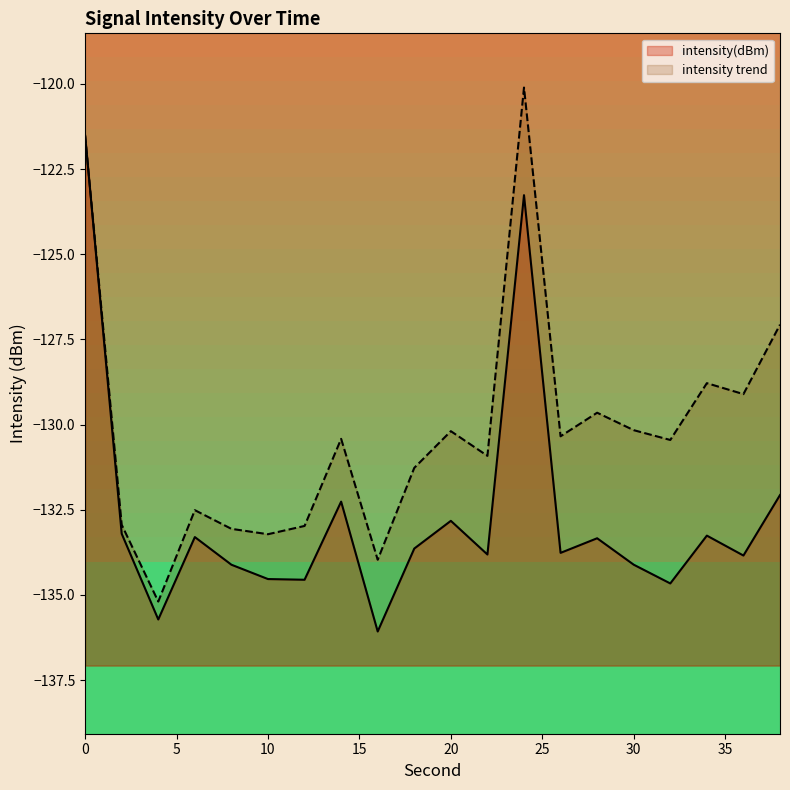

What is the sum of the values at 14 and 30?

-266.4